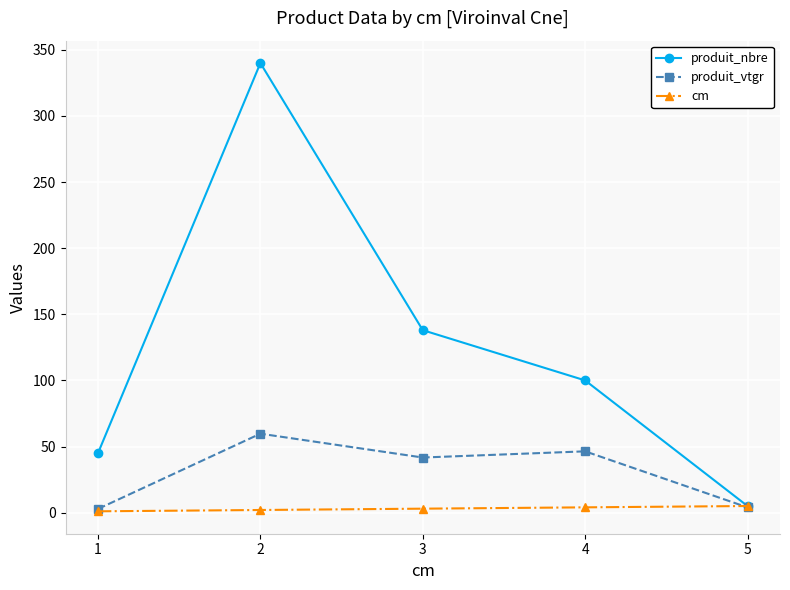

What is the difference between the cm values at 3 and 1?

2.0